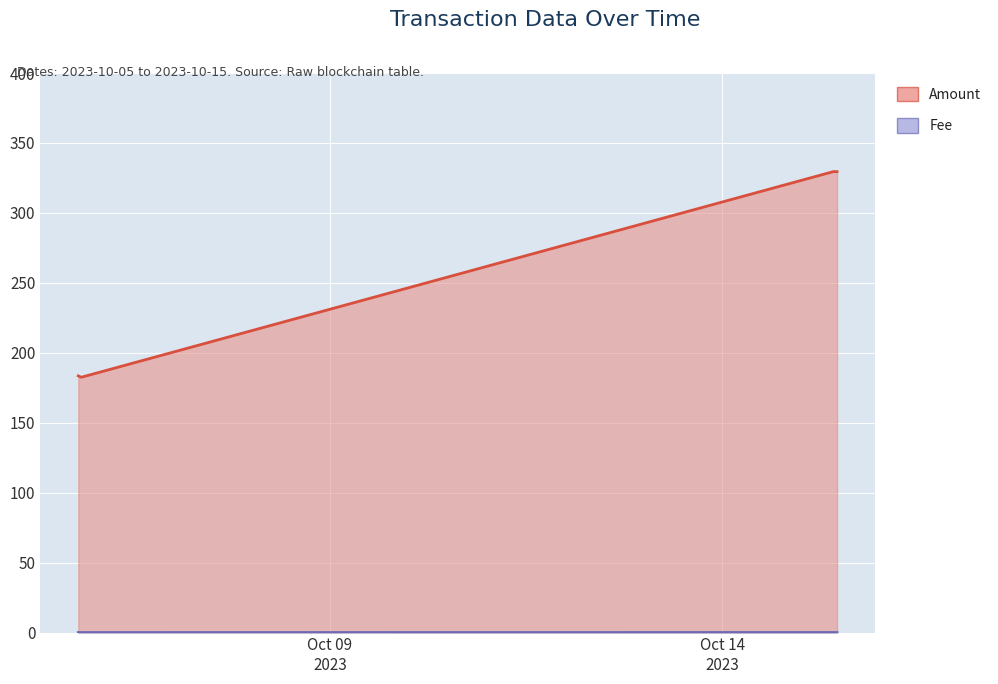

The Fee series shows 0.0 at 2023-10-05 19:57:00. True or false?

True